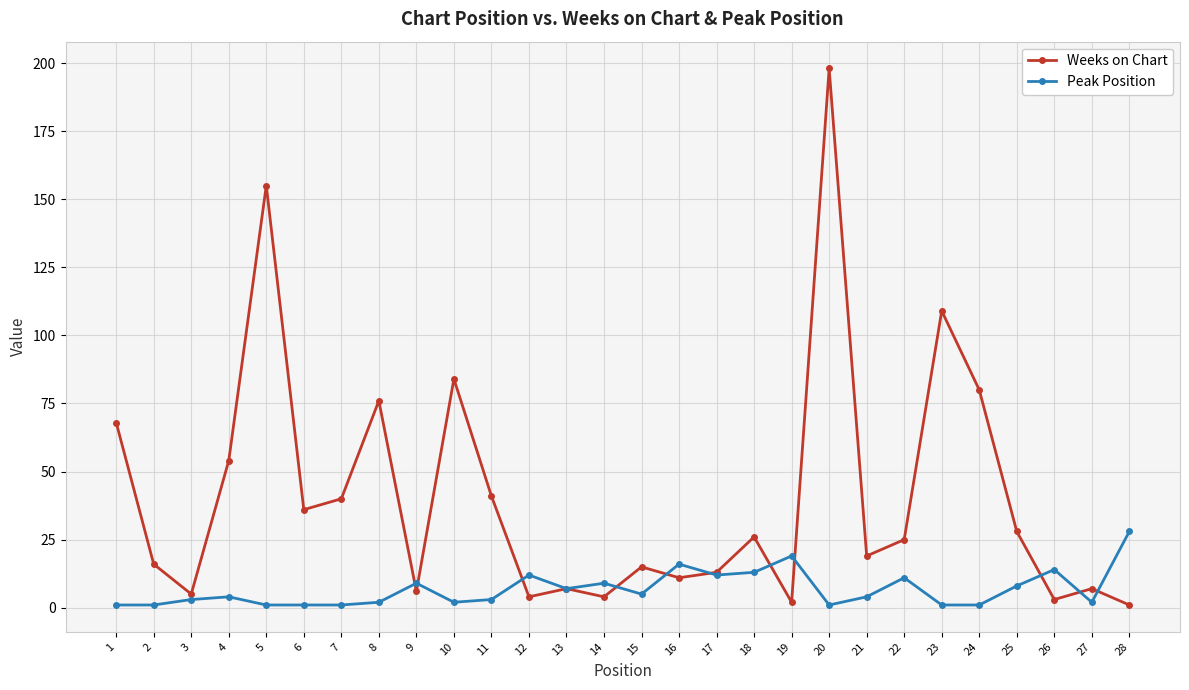

At which label does Weeks on Chart reach its peak?

20